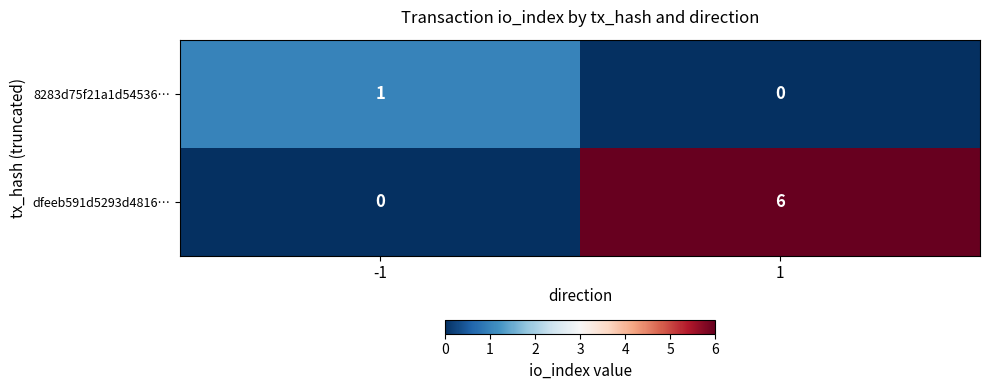

Reading left to right, extract all data points from this chart.

8283d75f21a1d54536…: 1	0
dfeeb591d5293d4816…: 0	6